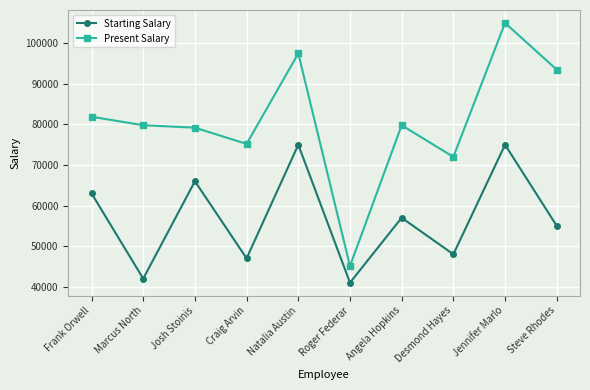

True or false: Starting Salary has more than 2 points higher than both neighbors.

True